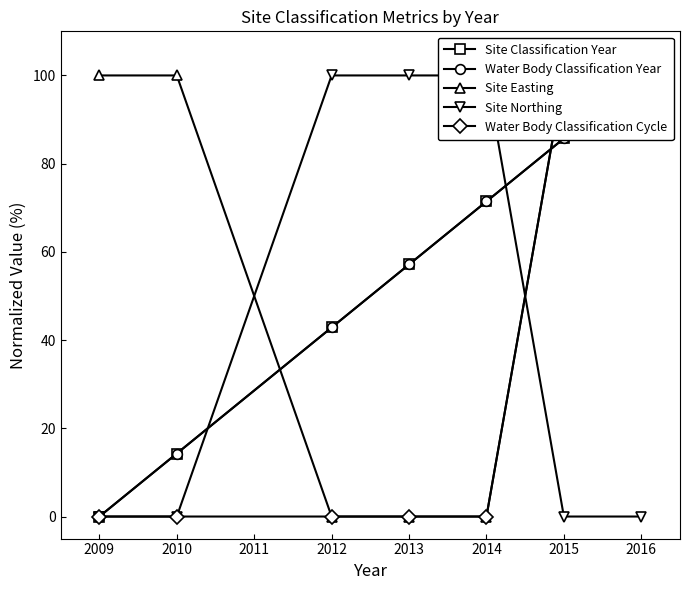

Which series has the largest total across all categories?

Site Easting